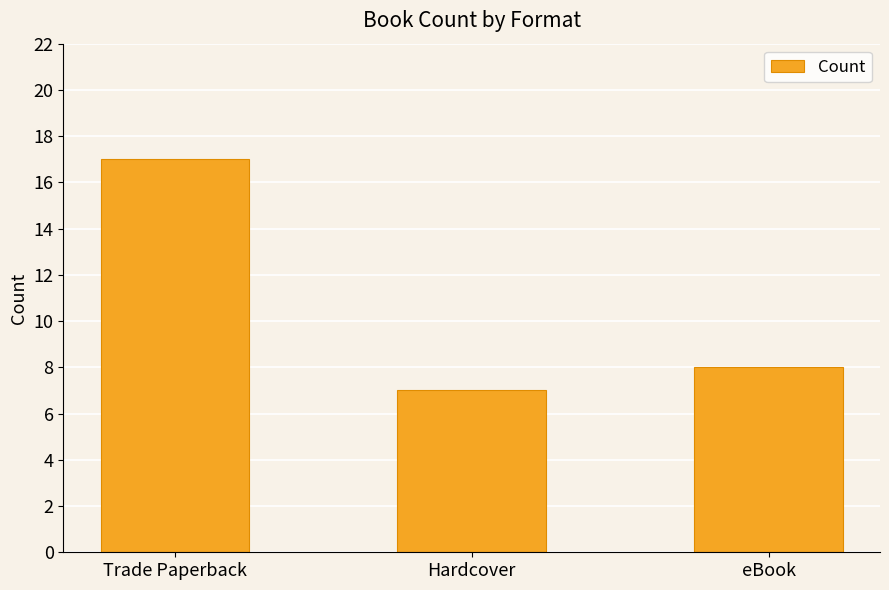

What is the label of the 2nd bar from the right?

Hardcover